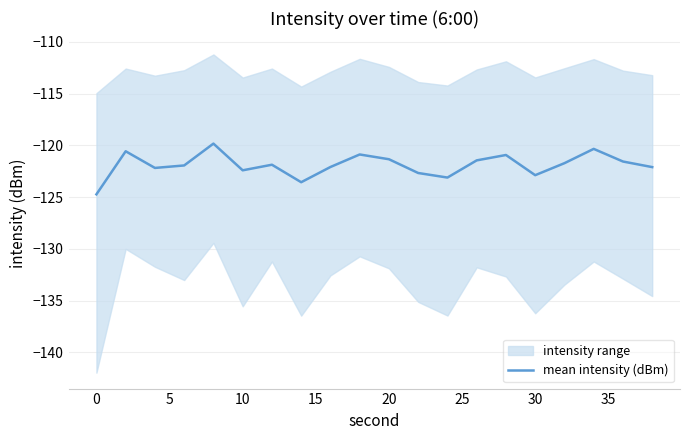

What is the highest value of the mean intensity (dBm) series?

-119.8